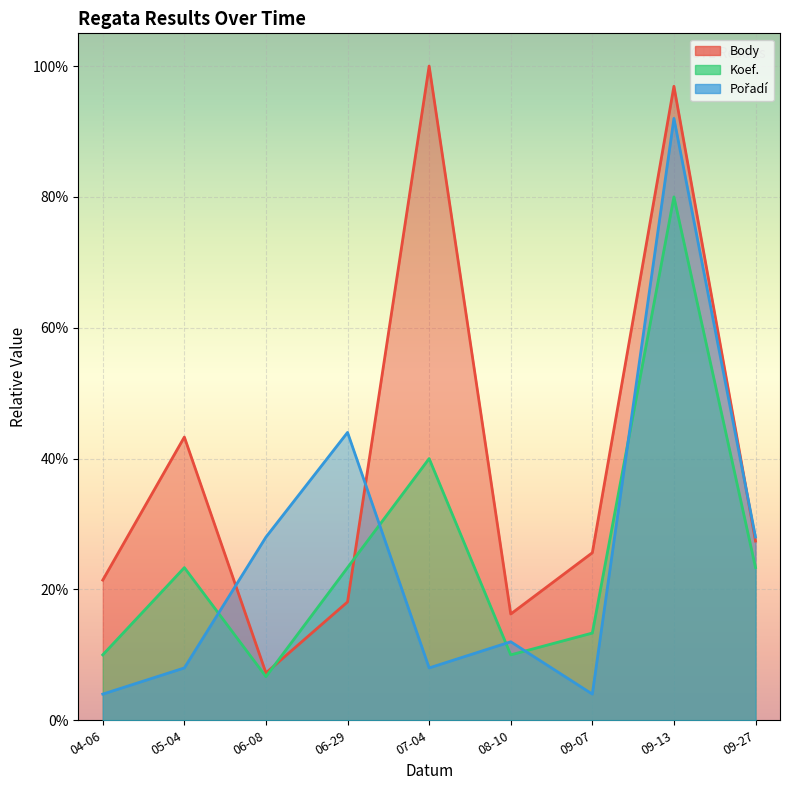

True or false: Body and Pořadí cross at least once.

True